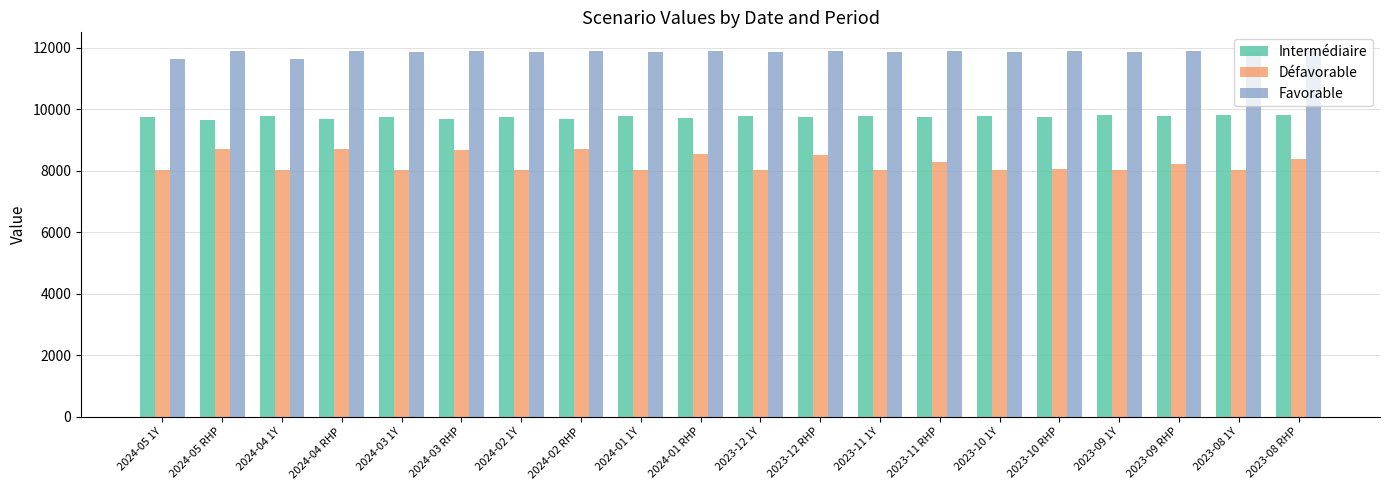

List the series in order of their overall mean, lowest first.

Défavorable, Intermédiaire, Favorable